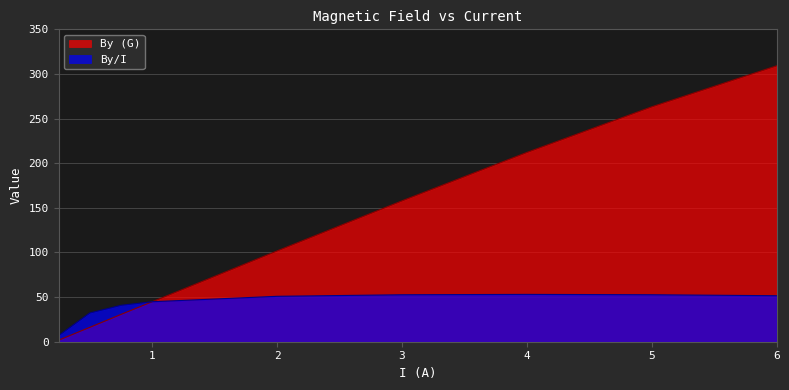

What is the difference between the highest and lowest values at 5?

210.6